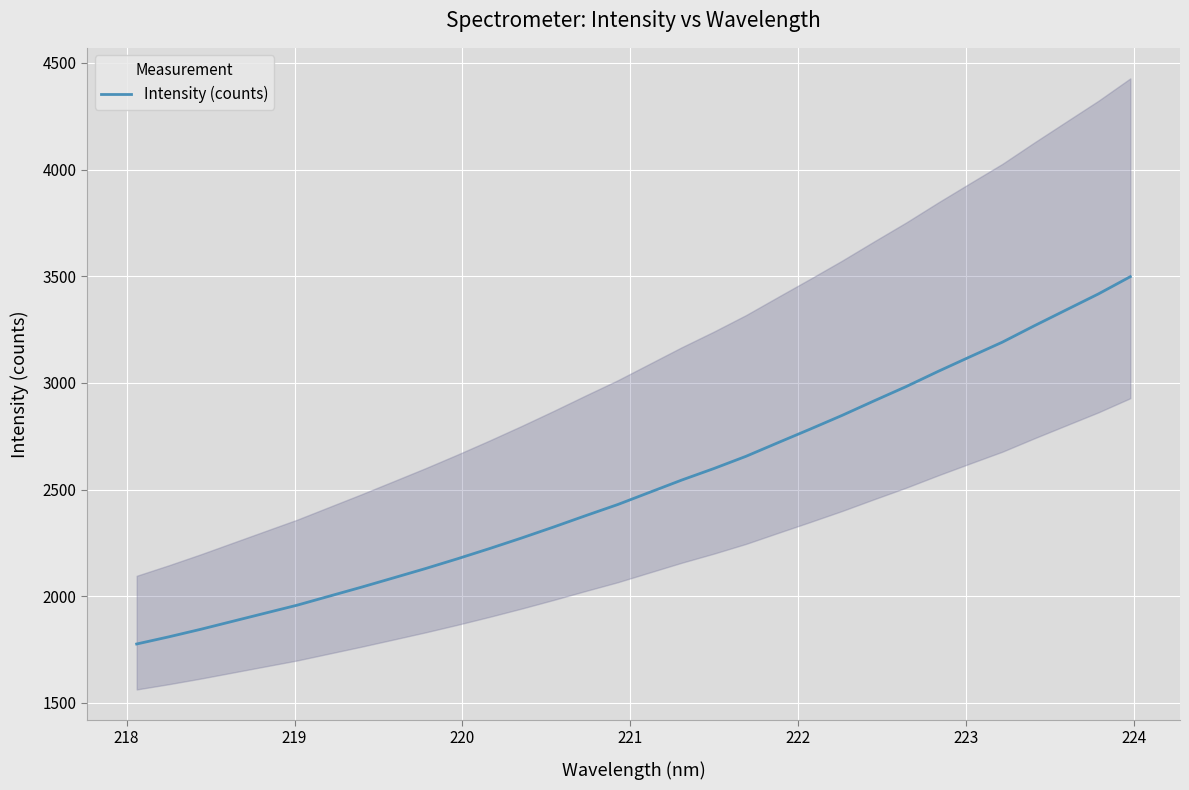

What is the minimum value for Intensity (counts)?

1775.9